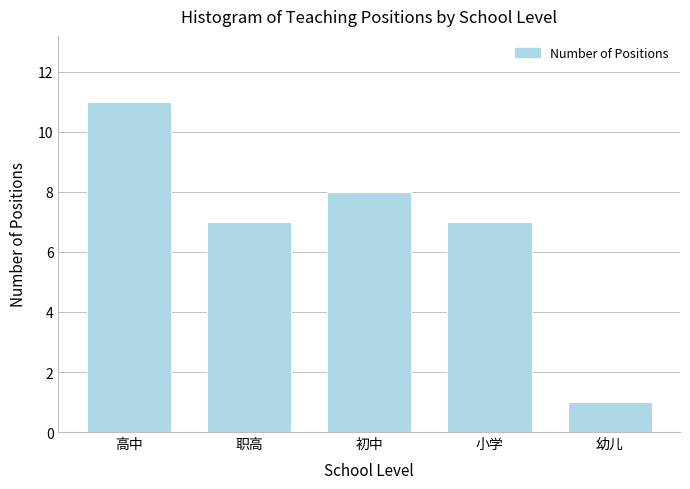

Reading left to right, transcribe all the data shown in this chart.

高中=11	职高=7	初中=8	小学=7	幼儿=1